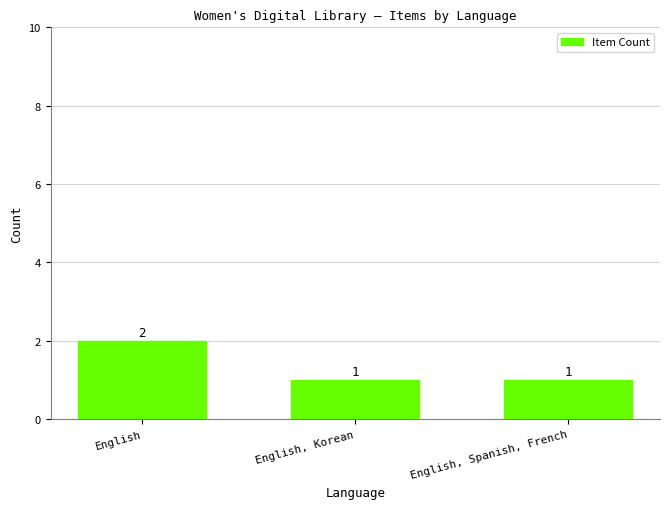

Count the values in the range 1 to 2.

3